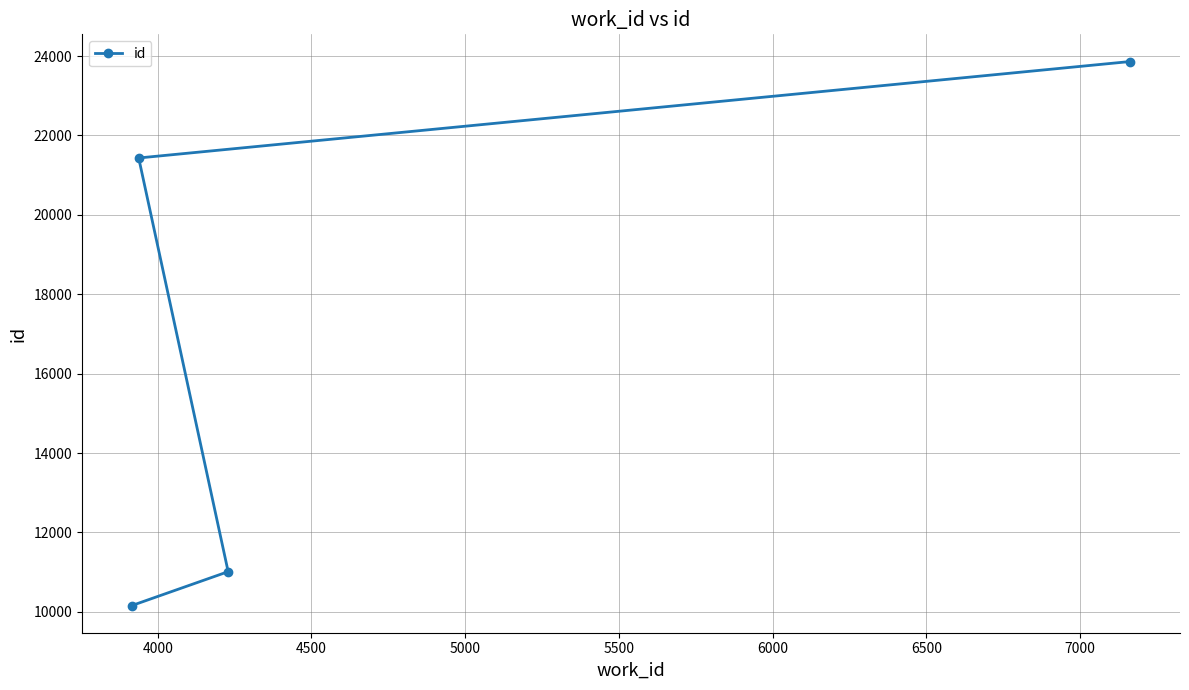

What is the difference between the maximum and minimum values?

13701